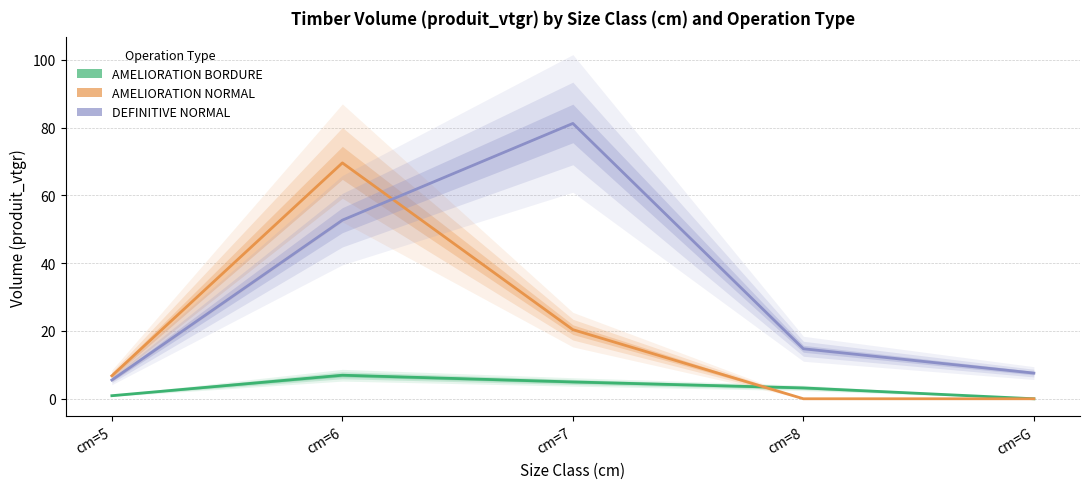

What is the difference between the maximum and minimum values in the AMELIORATION NORMAL series?

69.6